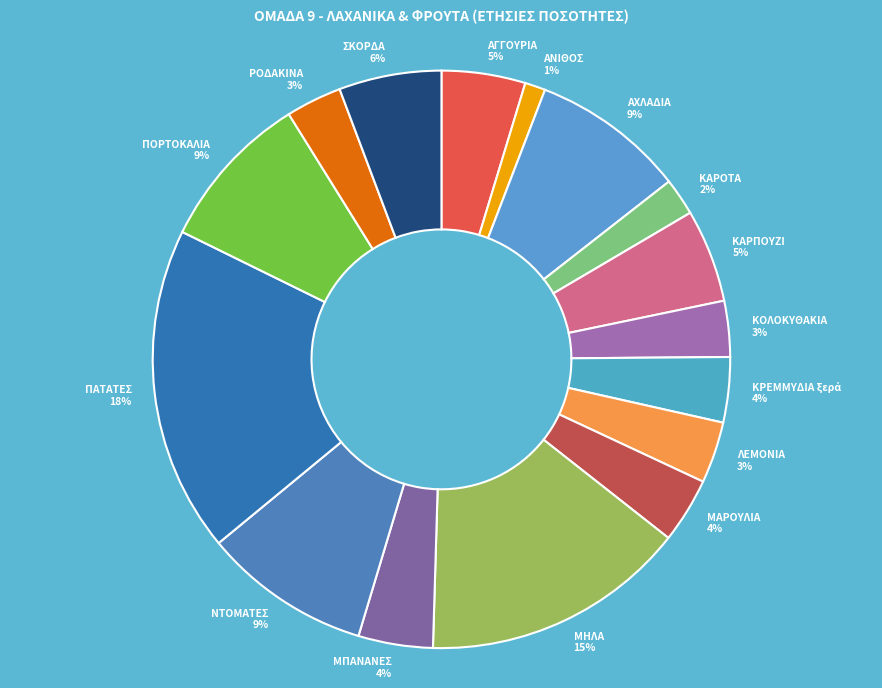

To the nearest percent, what is the difference between the ΚΑΡΟΤΑ and ΛΕΜΟΝΙΑ slice percentages?

1%